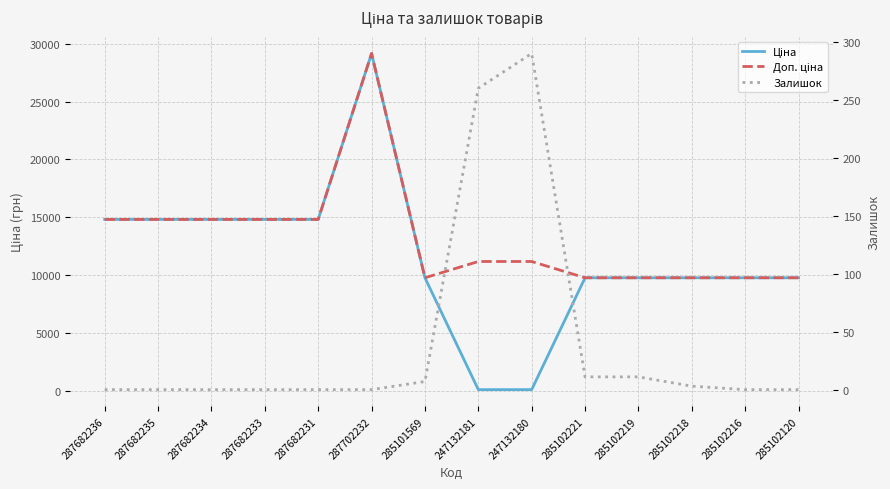

What are all the series names shown in the legend?

Ціна, Доп. ціна, Залишок